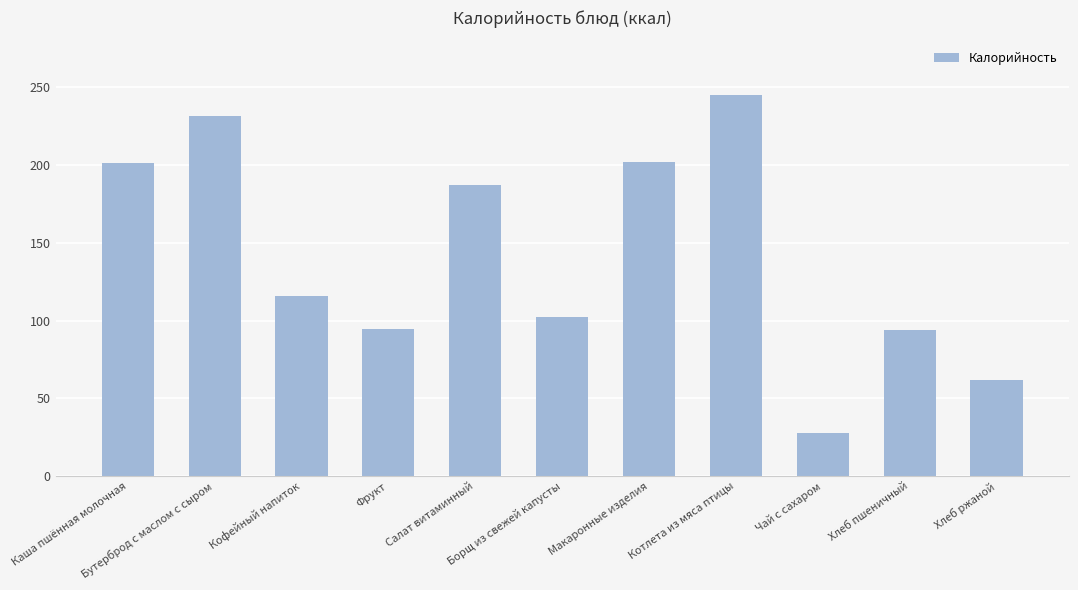

Are the bars horizontal?

No